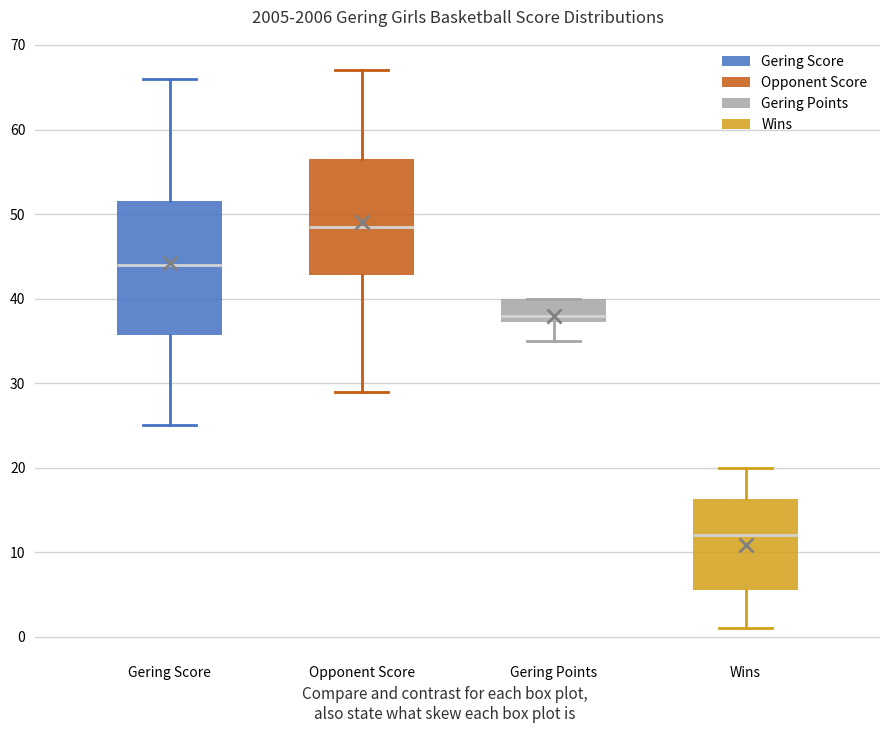

Where is the lower edge of the box for Gering Points on the y-axis? The values are not printed on the chart, so give them approximately, as read against the axis.

37